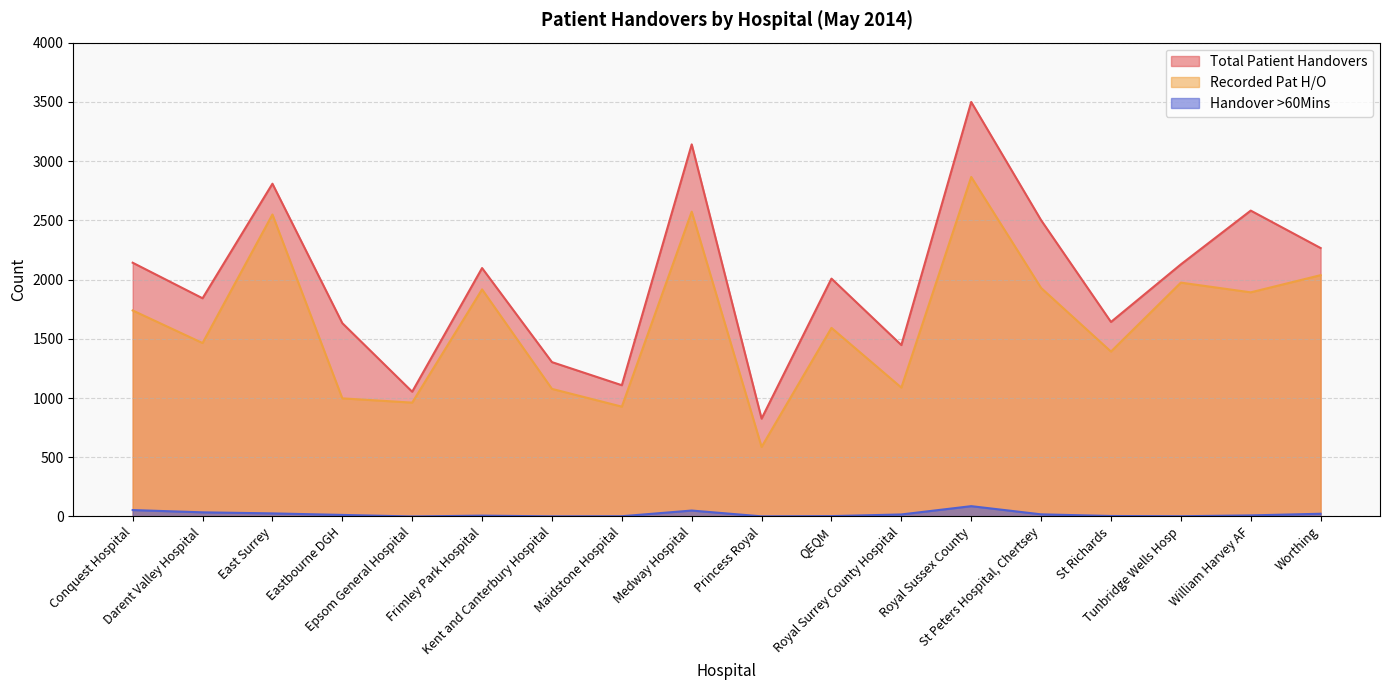

What is the label of the 5th point from the right?

St Peters Hospital, Chertsey